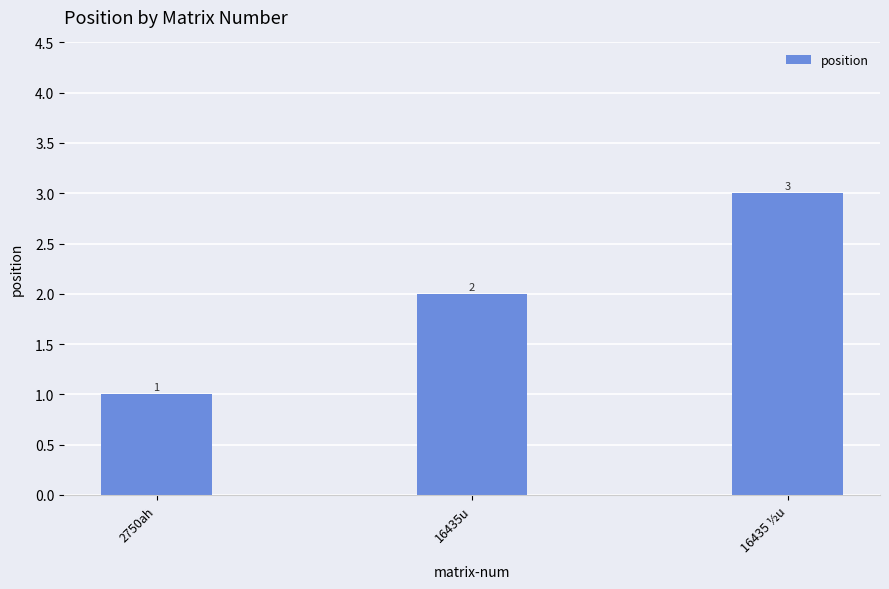

How many series are shown in this chart?

1